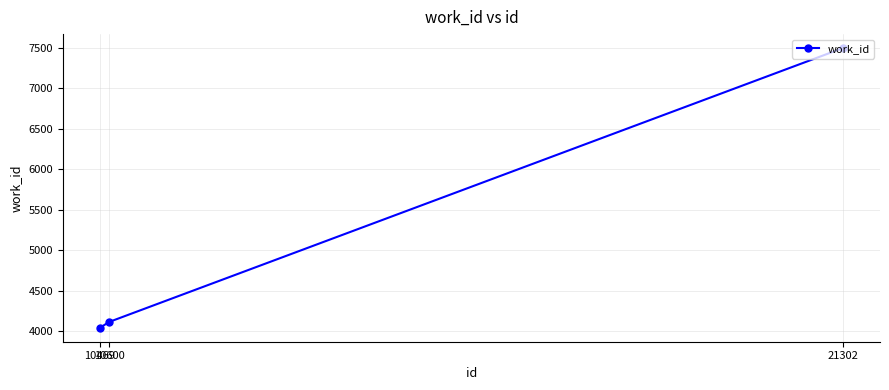

Reading right to left, list all the values displayed in this chart.

21302=7495	10600=4111	10469=4040